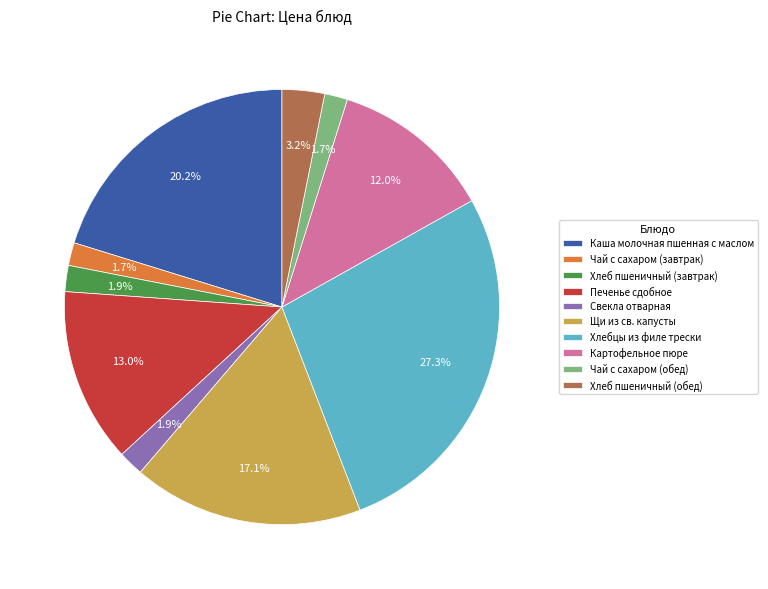

How many slices are in this pie chart?

10